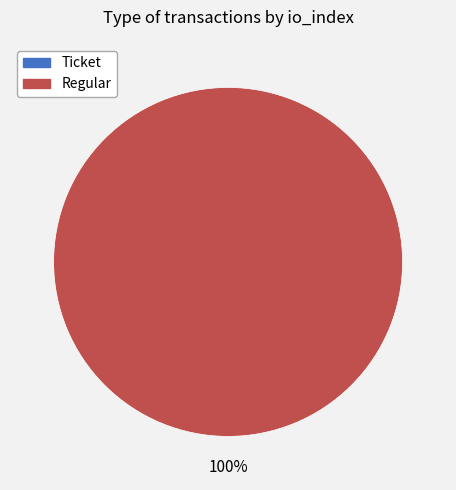

Combined, do Regular (io_index=13) and Ticket (io_index=0) account for over 50%?

Yes